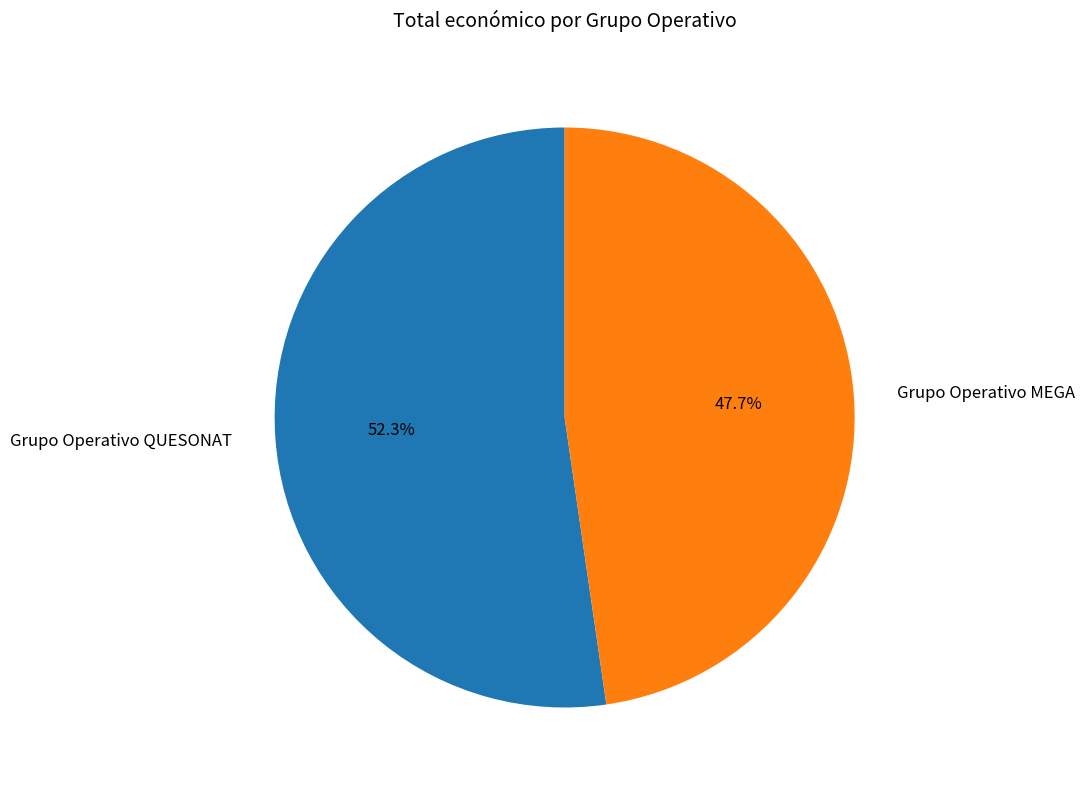

Do Grupo Operativo QUESONAT and Grupo Operativo MEGA together represent more than half of the pie?

Yes